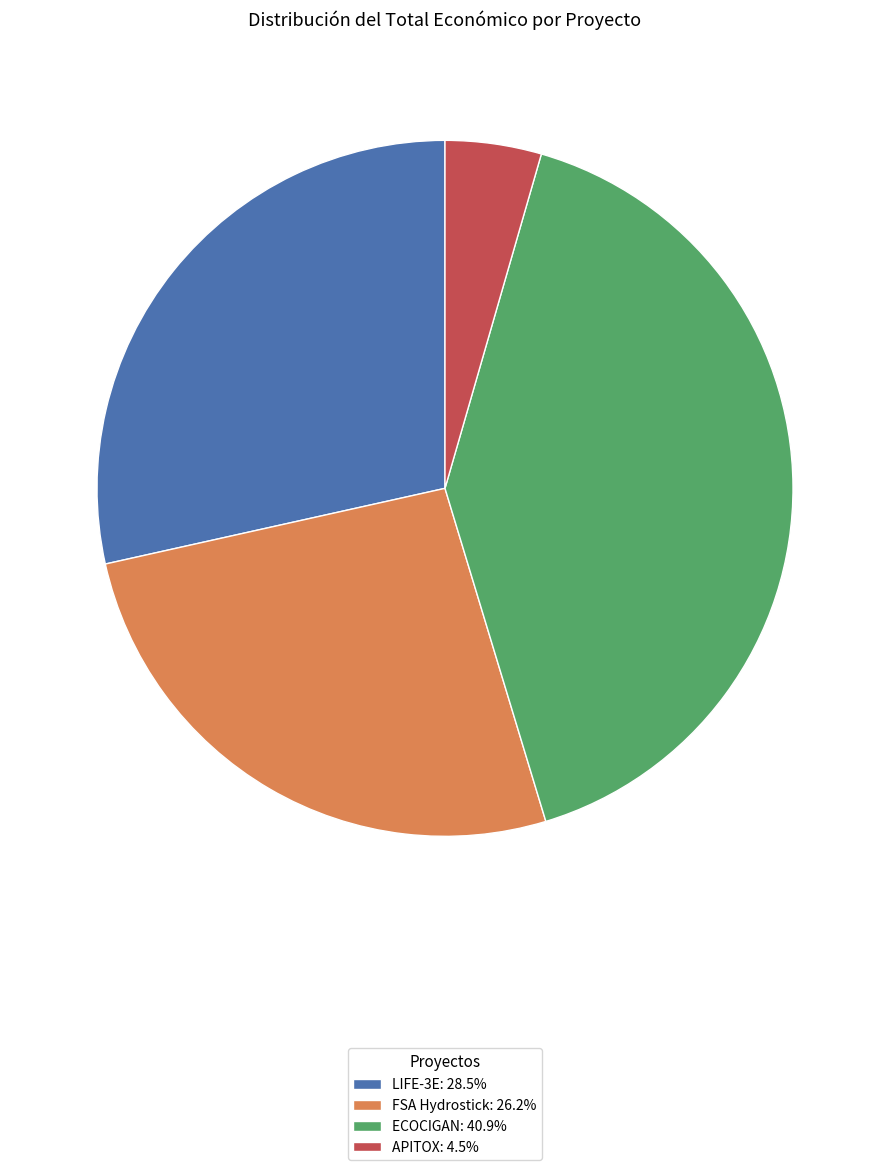

How many slices are in this pie chart?

4